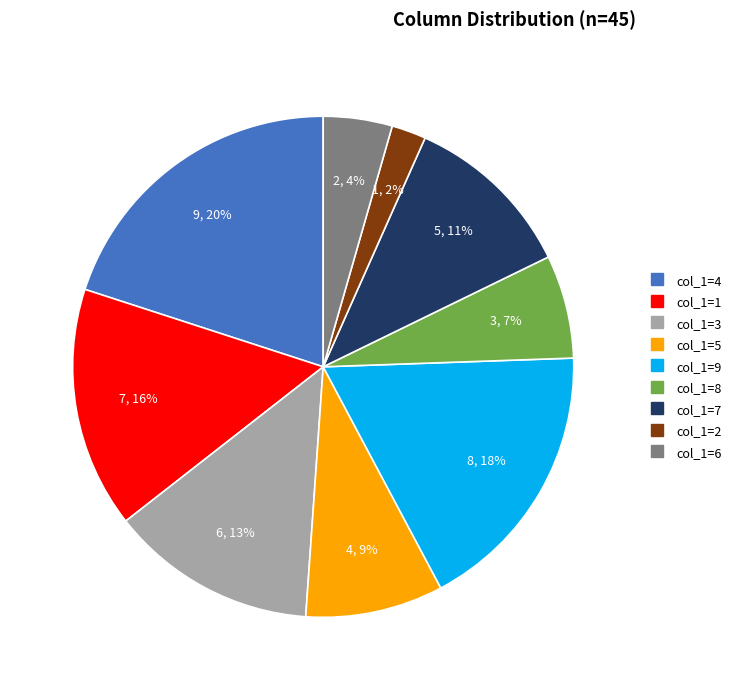

To the nearest percent, what is the difference between the largest and smallest slice percentages?

18%